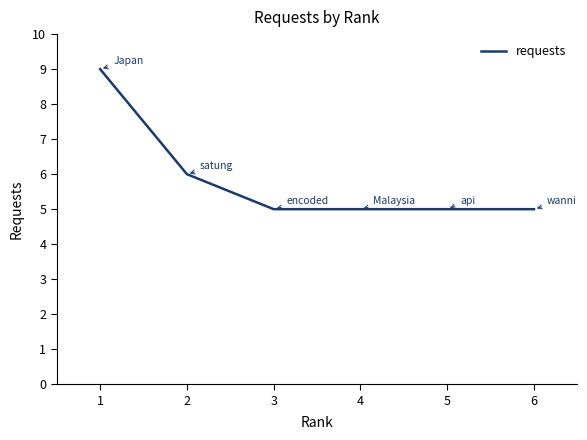

Is it true that the value at 6 is 8?

False